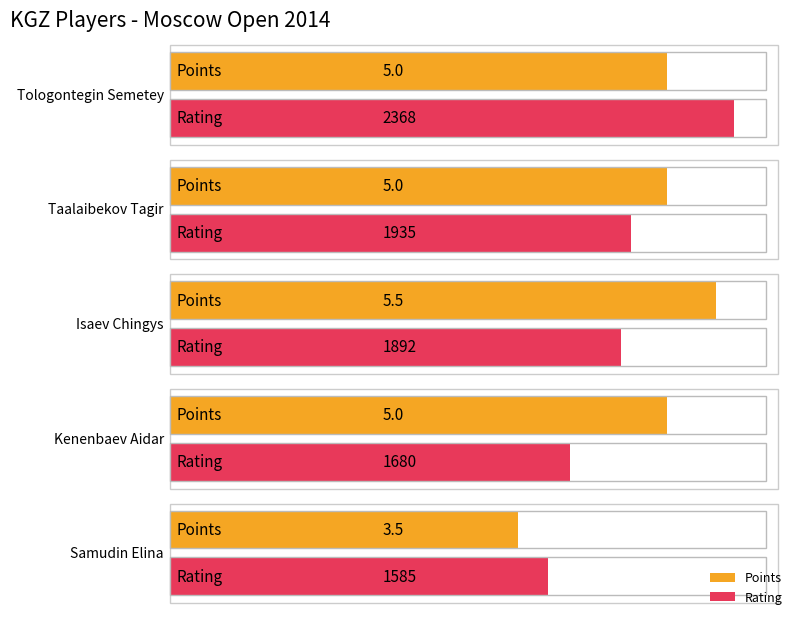

Is the value of Points at Taalaibekov Tagir greater than the value of Rating at Taalaibekov Tagir?

No